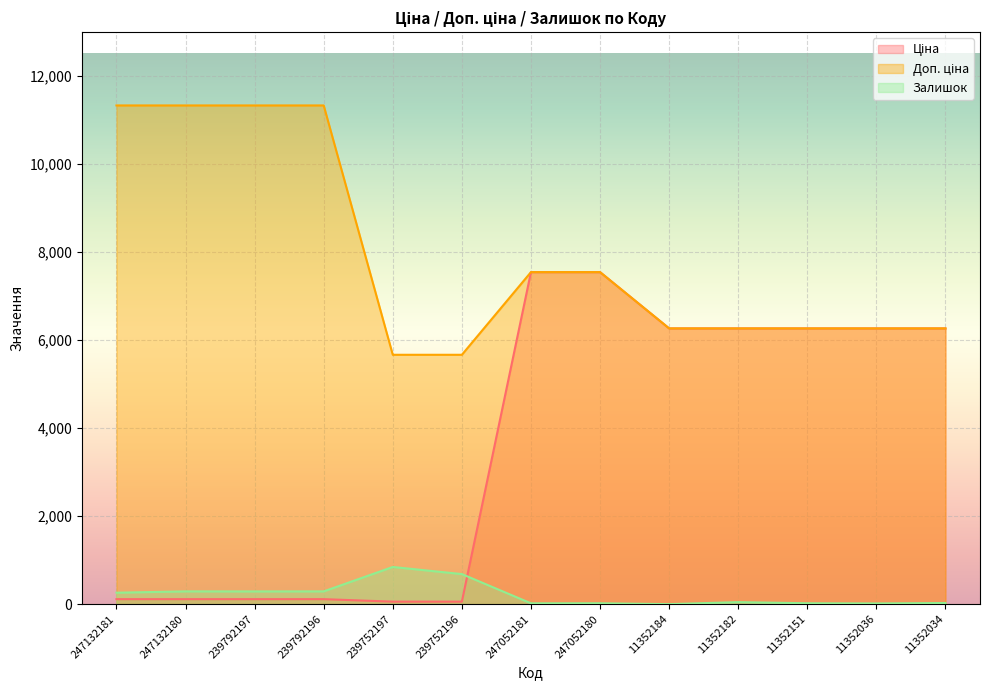

How many positive values does the Залишок series have?

12